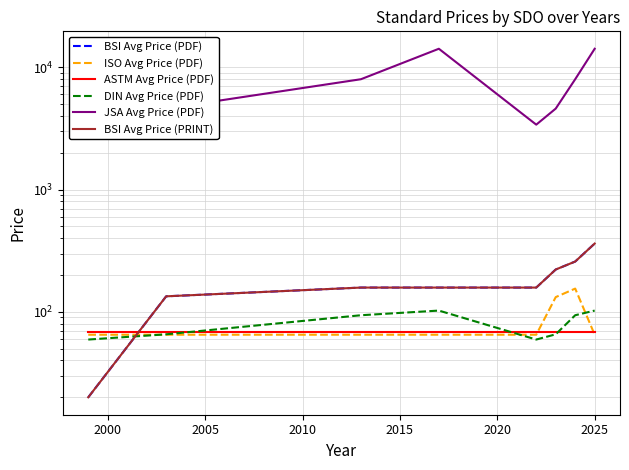

Reading right to left, list all the values displayed in this chart.

BSI Avg Price (PDF): 362.0	258.0	222.0	158.0	158.0	158.0	134.0	20.0
ISO Avg Price (PDF): 65.0	155.0	132.0	65.0	65.0	65.0	65.0	65.0
ASTM Avg Price (PDF): 69.0	69.0	69.0	69.0	69.0	69.0	69.0	69.0
DIN Avg Price (PDF): 102.4	93.8	65.5	59.4	102.4	93.8	65.5	59.4
JSA Avg Price (PDF): 14200.0	8000.0	4600.0	3400.0	14200.0	8000.0	4600.0	3400.0
BSI Avg Price (PRINT): 362.0	258.0	222.0	158.0	158.0	158.0	134.0	20.0